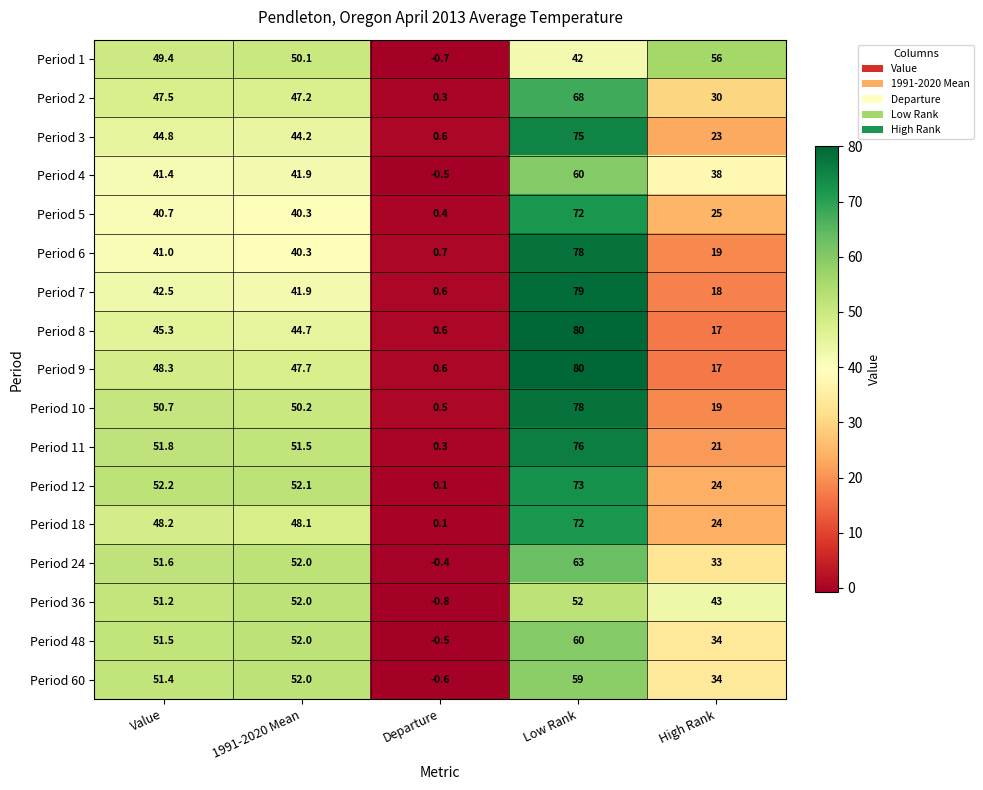

What is the sum of all Period 4 values?

180.8